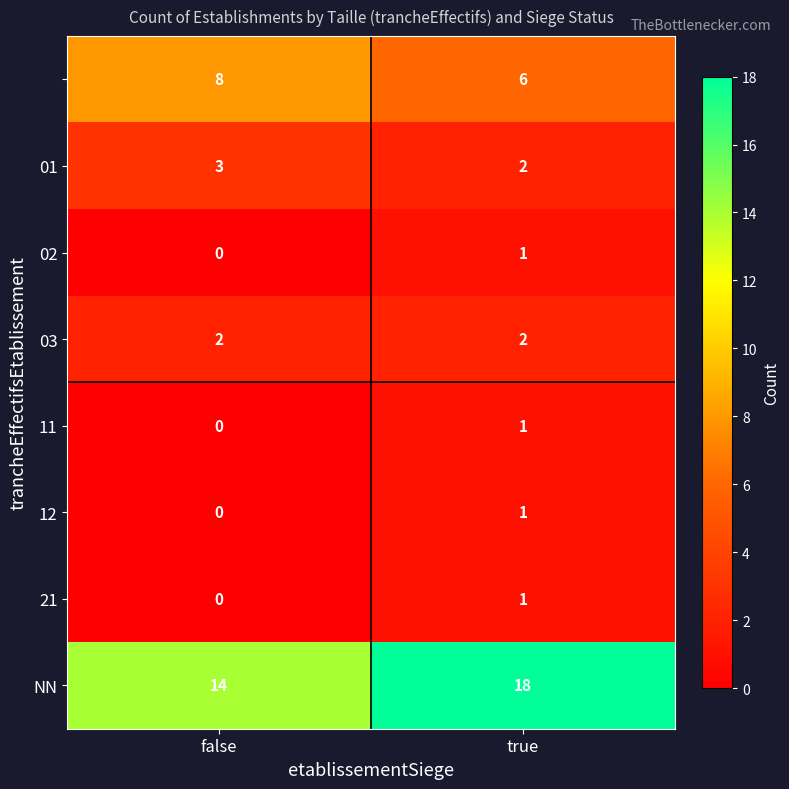

What is the difference between the highest and lowest values at true?

17